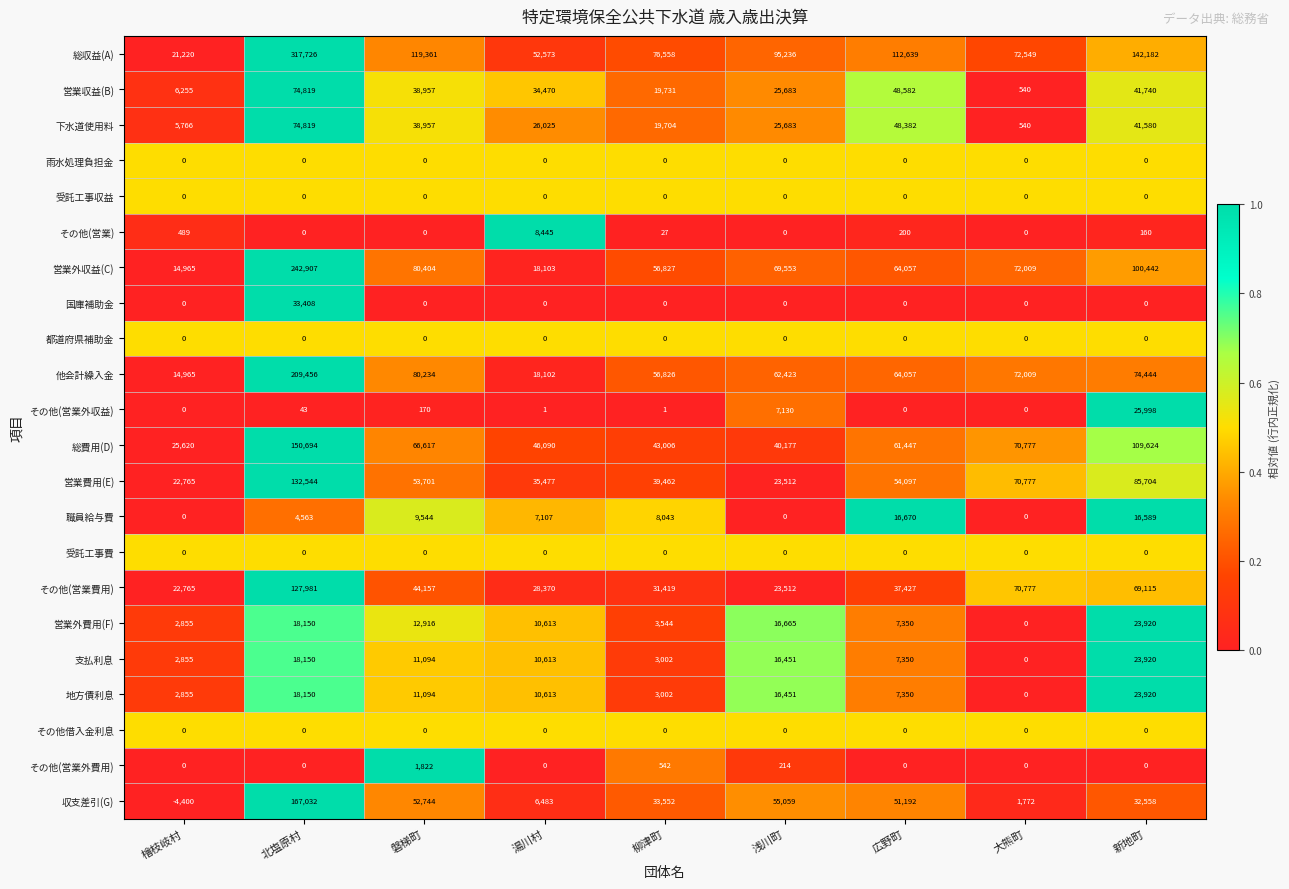

Rank the categories by 下水道使用料 value from lowest to highest.

大熊町, 檜枝岐村, 柳津町, 浅川町, 湯川村, 磐梯町, 新地町, 広野町, 北塩原村